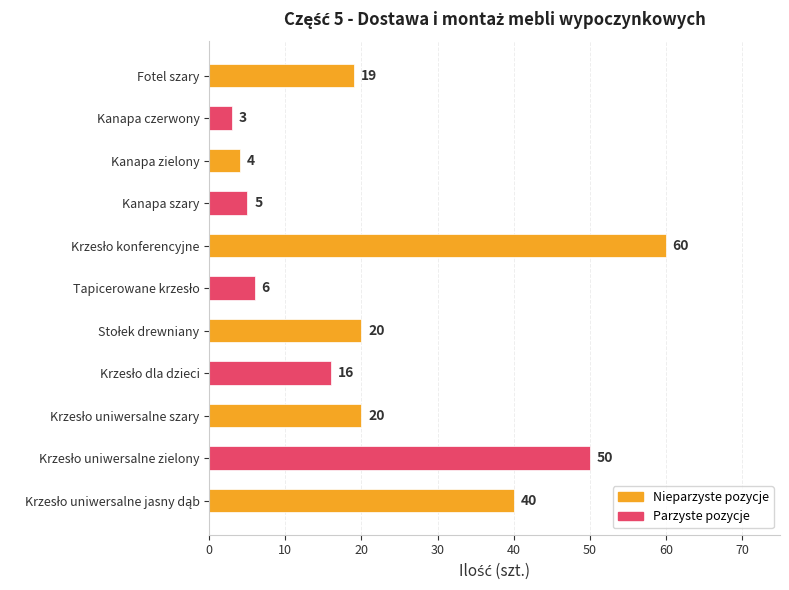

What is the difference between the maximum and minimum values?

57